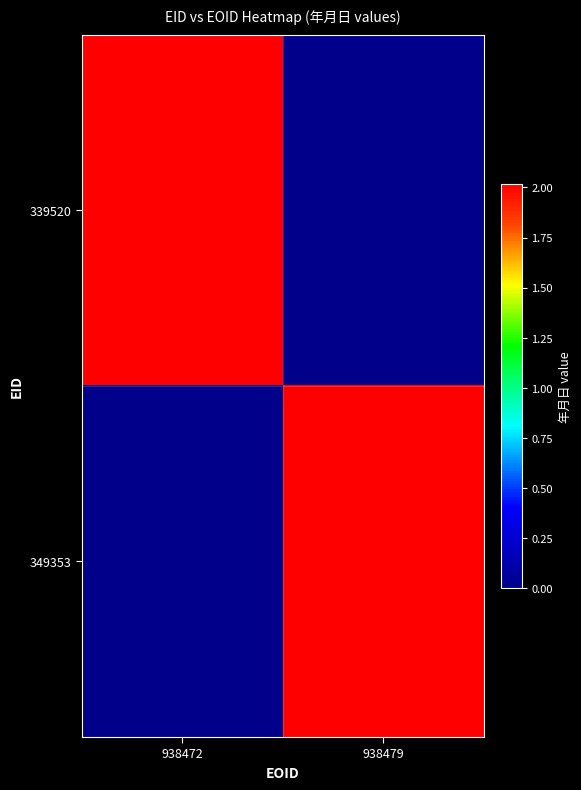

Reading left to right, list all the values displayed in this chart.

339520: 938472=20180622	938479=0
349353: 938472=0	938479=20190207